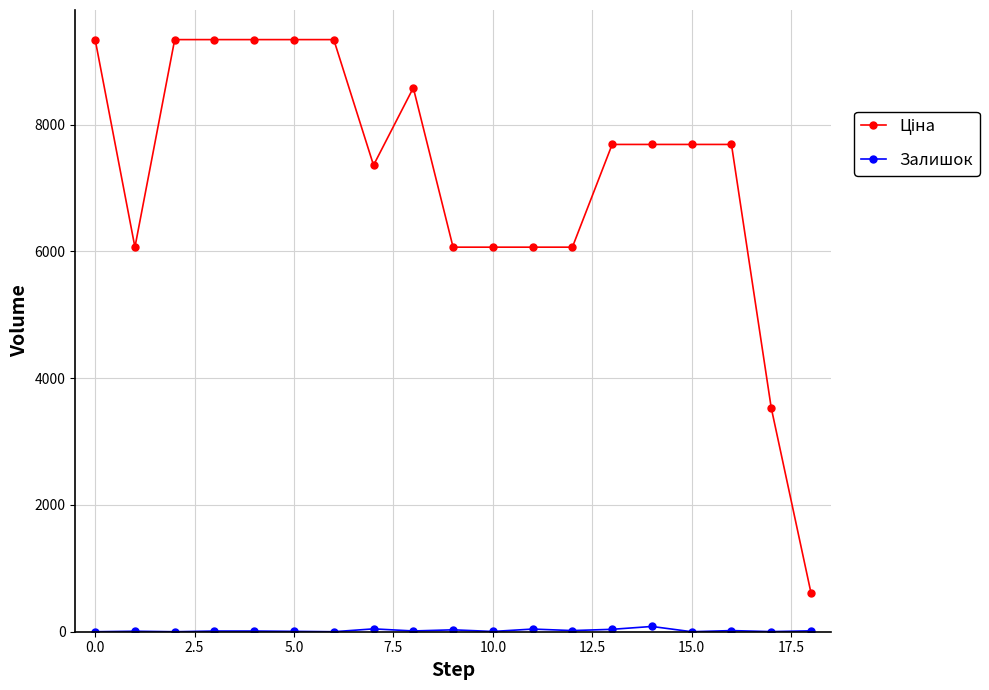

At how many categories does at least one series exceed 4779?

17